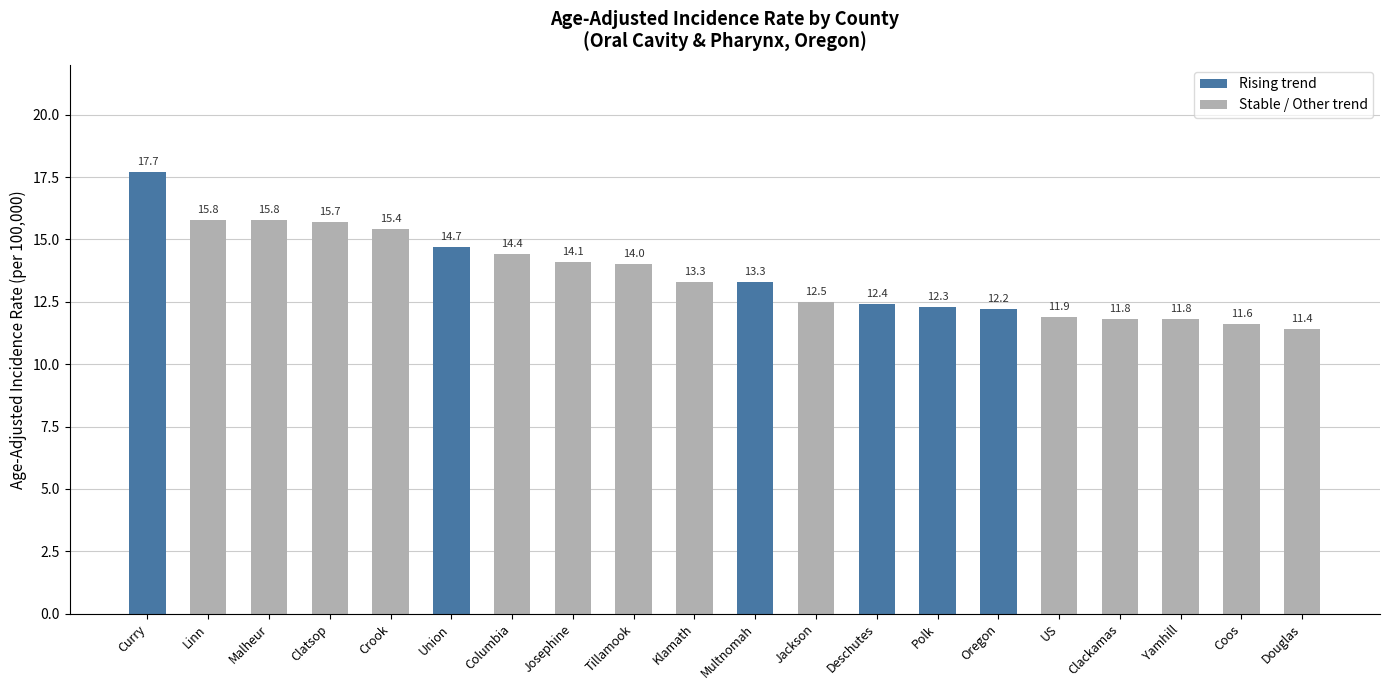

List the labels in order of value, largest first.

Curry, Linn, Malheur, Clatsop, Crook, Union, Columbia, Josephine, Tillamook, Klamath, Multnomah, Jackson, Deschutes, Polk, Oregon, US, Clackamas, Yamhill, Coos, Douglas